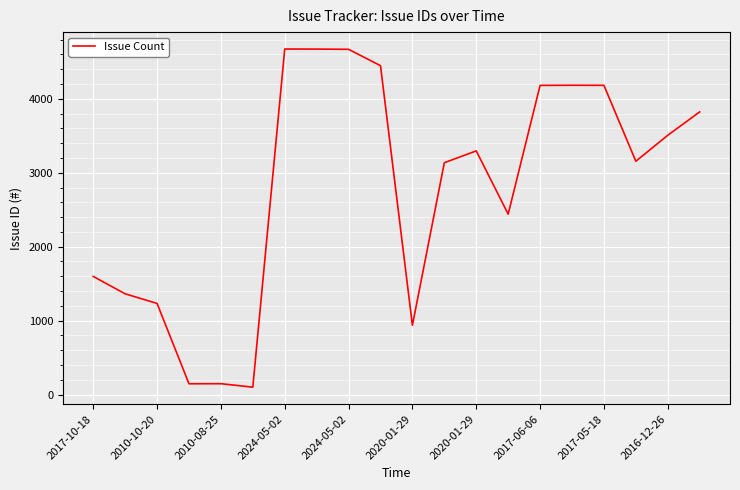

What is the difference between the maximum and minimum values?

4571